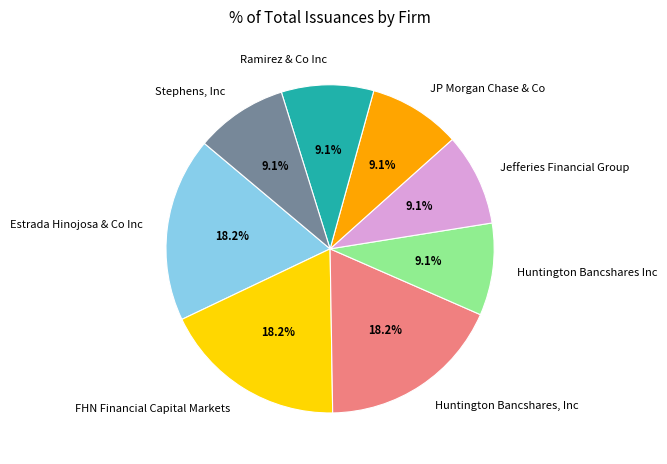

Approximately how many times larger is the value at JP Morgan Chase & Co compared to Ramirez & Co Inc?

1.0